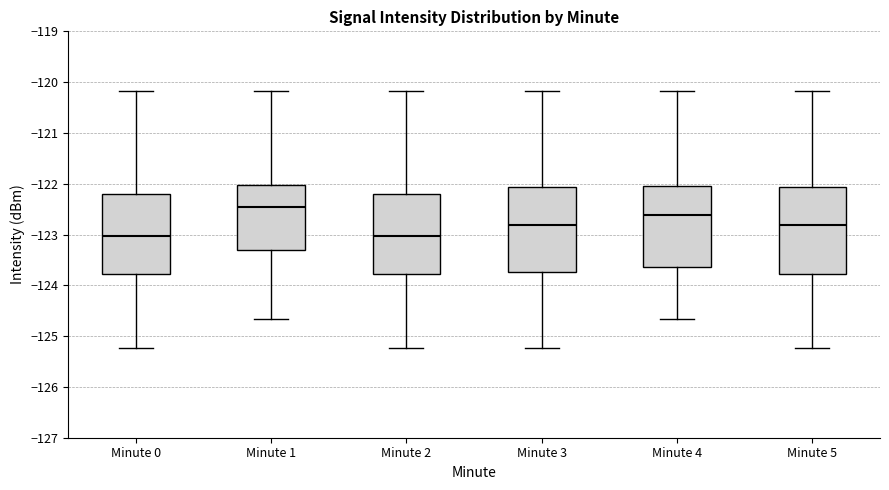

Which box has the highest median line?

Minute 1